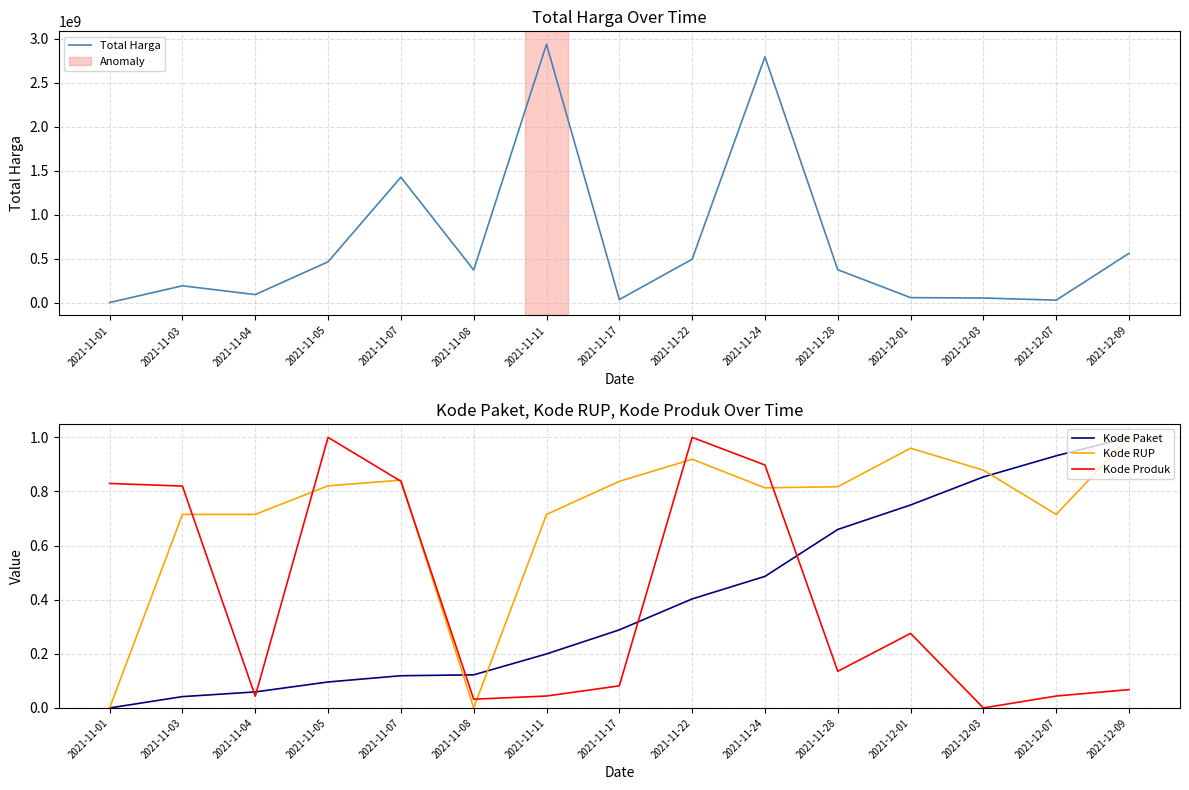

At how many categories does at least one series exceed 1297928057?

3